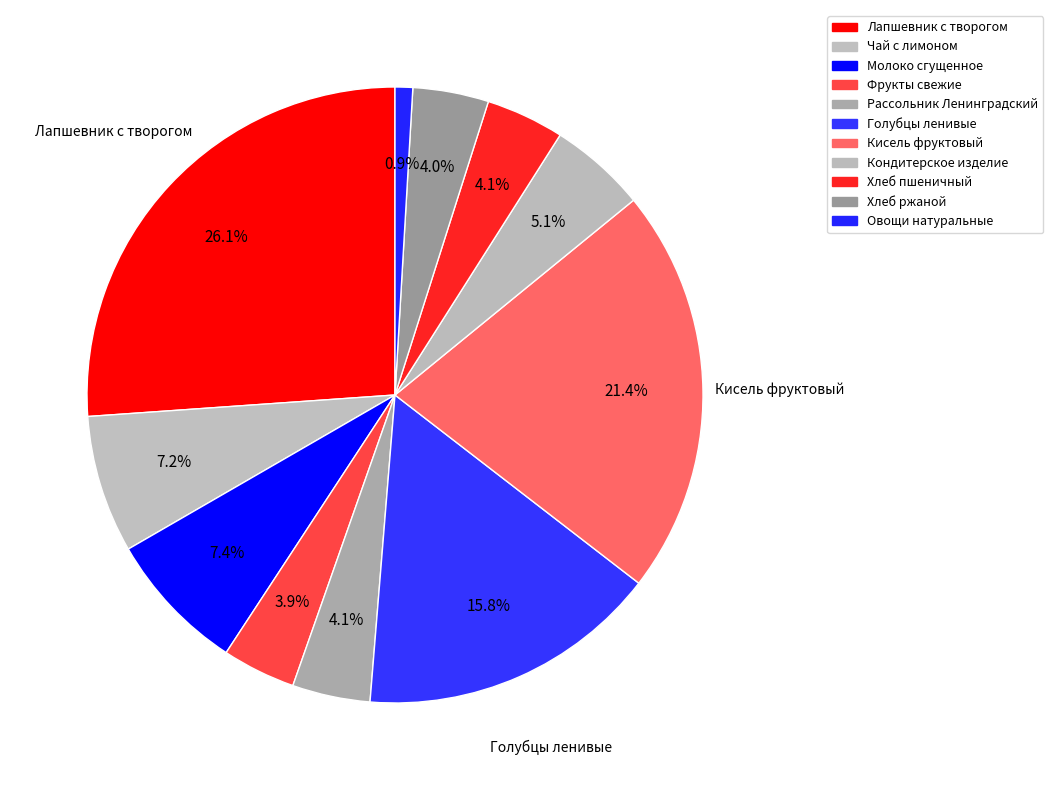

Is there any slice that represents more than half of the pie?

No